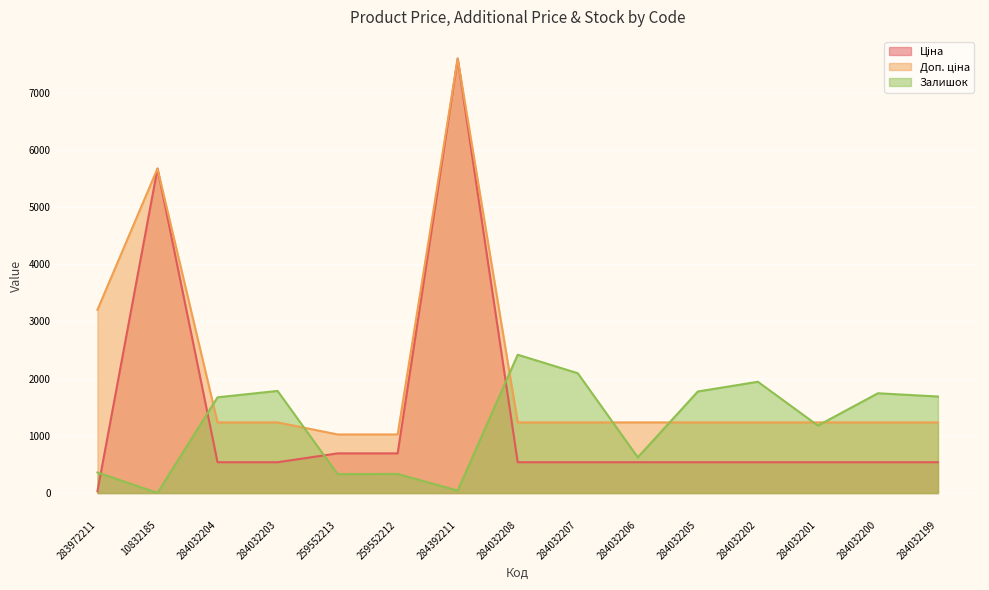

What is the sum of the Ціна values at 284032199 and 259552213?

1232.7